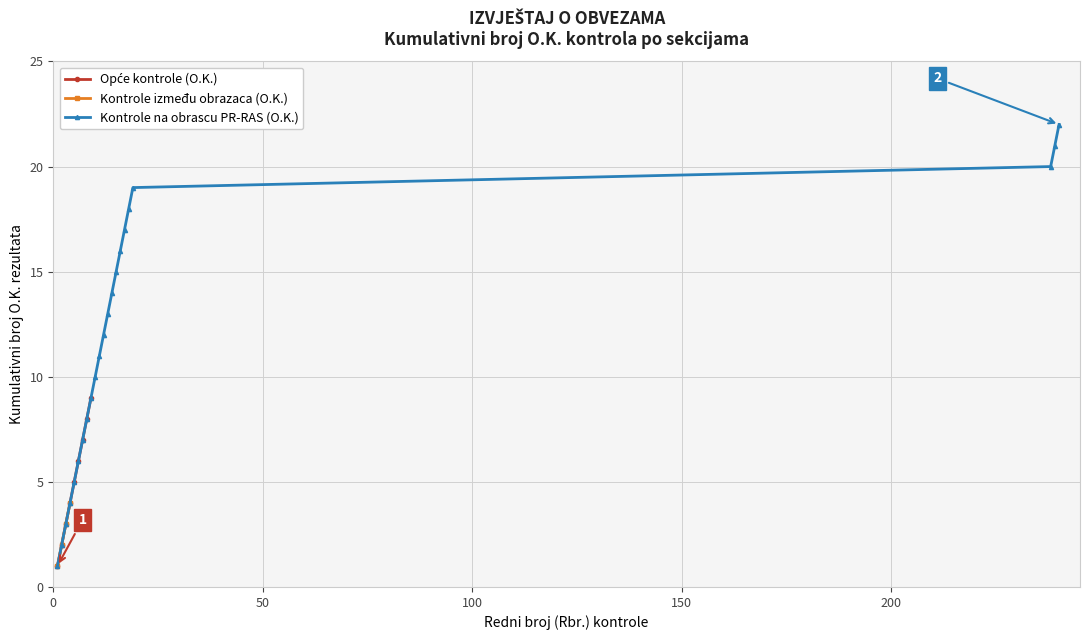

Is it true that O.K. count per section equals 1 at Kontrole između obrazaca?

False